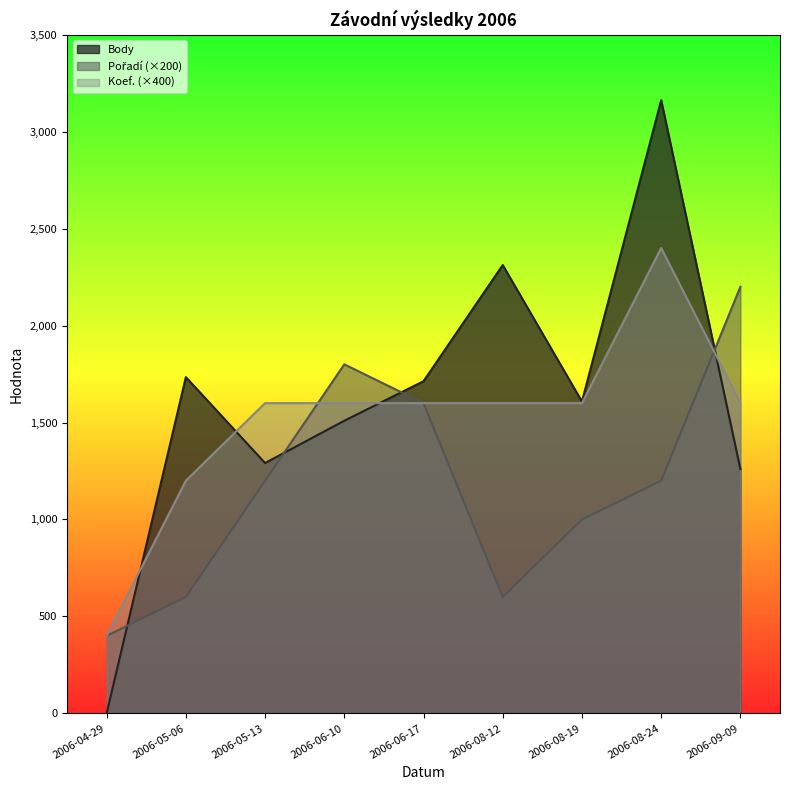

List the series in order of their overall mean, highest first.

Body, Koef., Pořadí